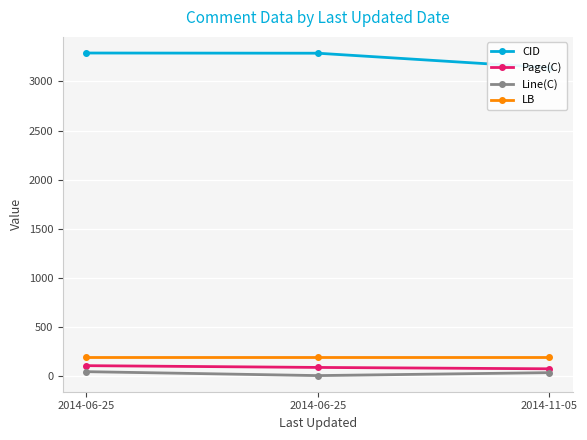

Which series has the largest total across all categories?

CID